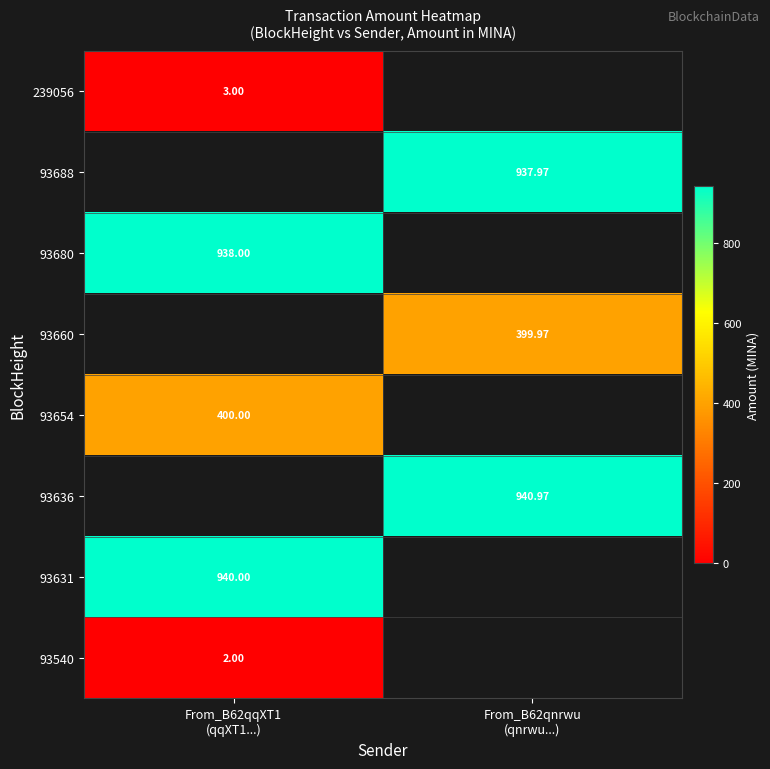

Which category has the highest value across all series?

From_B62qnrwu
(qnrwu...)